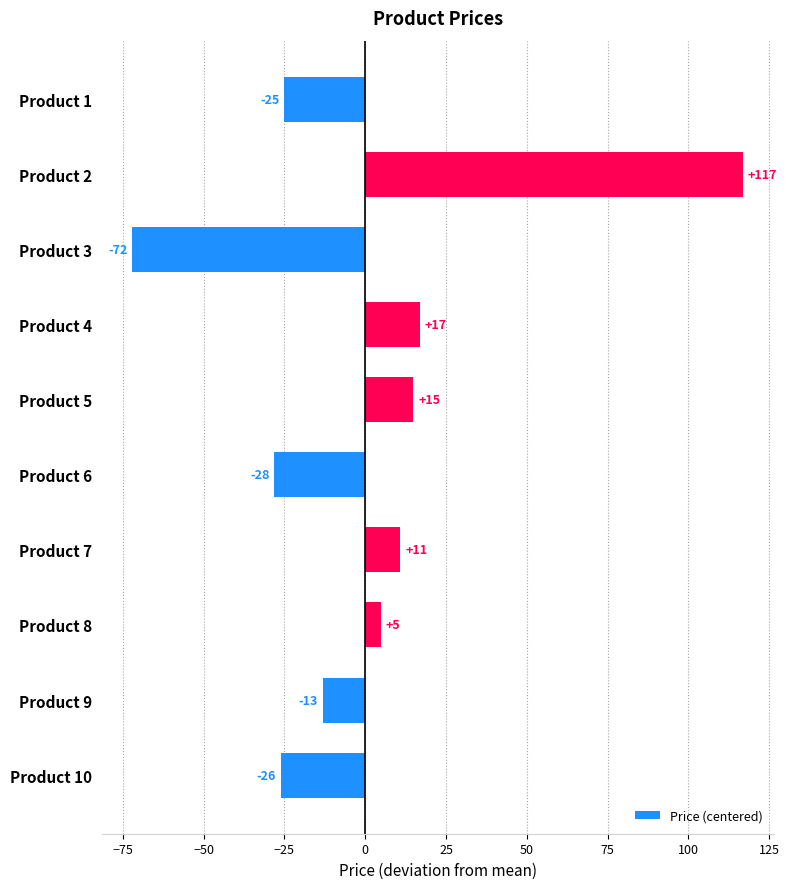

Which has a higher value, Product 2 or Product 7?

Product 2